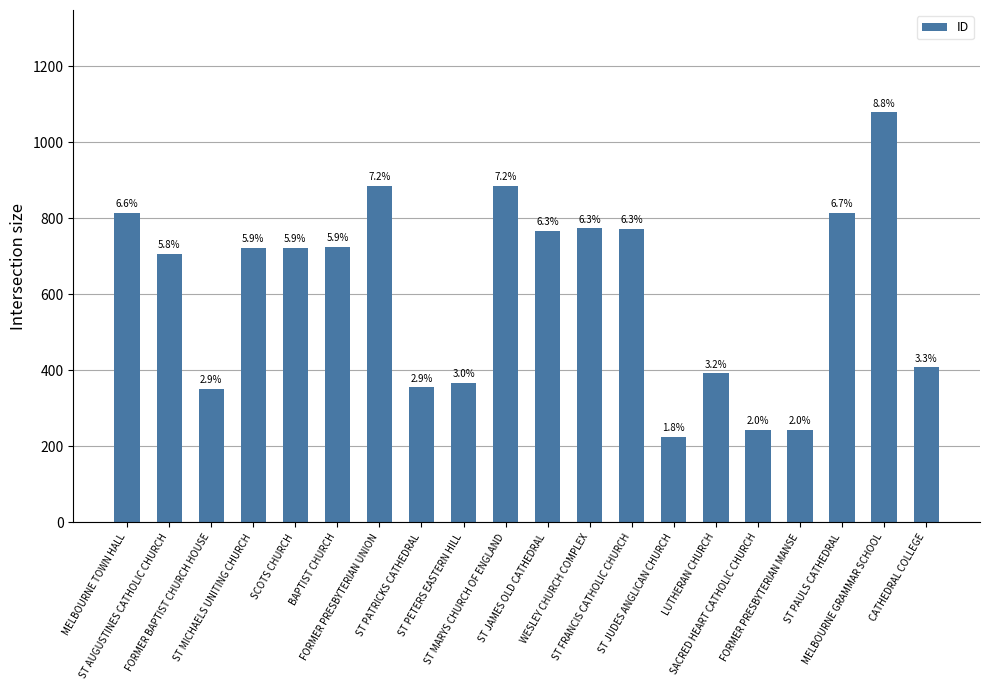

Between ST MICHAELS UNITING CHURCH and MELBOURNE TOWN HALL, which is larger?

MELBOURNE TOWN HALL